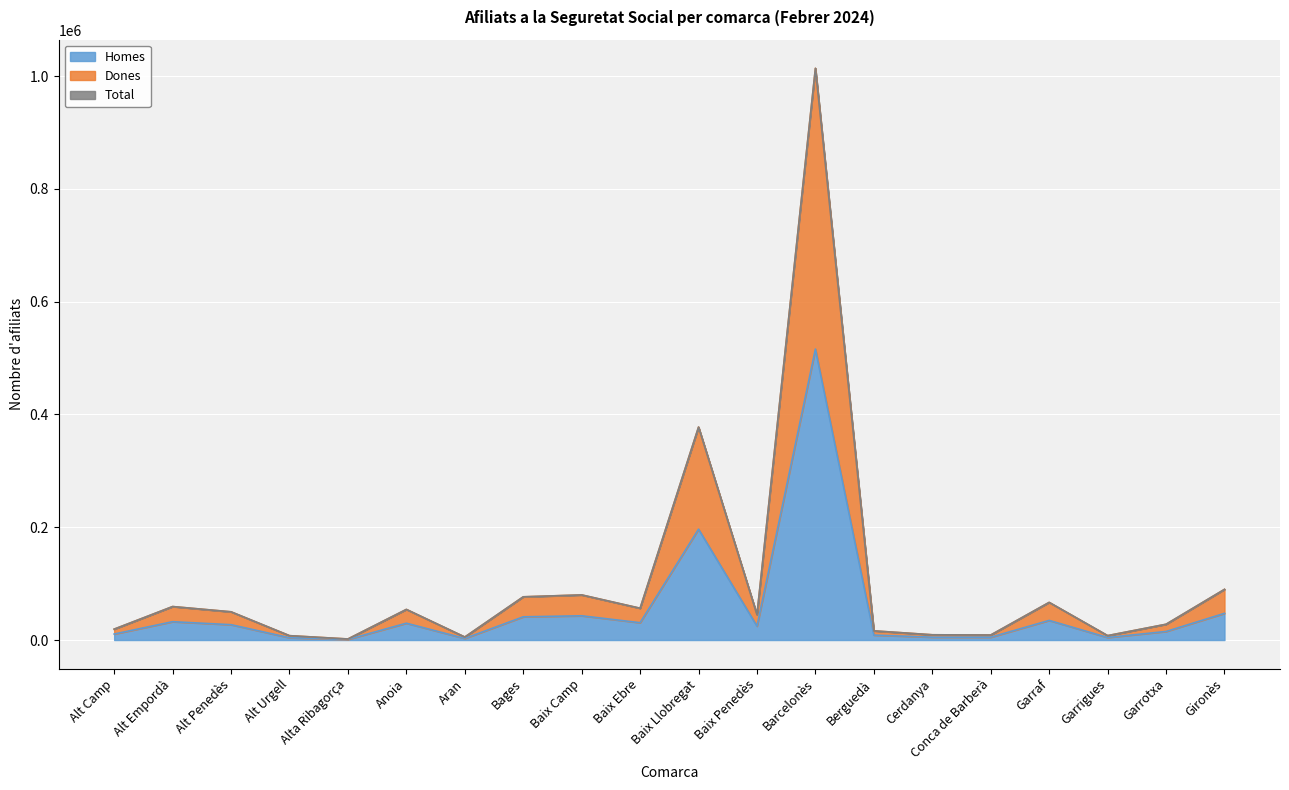

At which label does Homes_line reach its peak?

Barcelonès